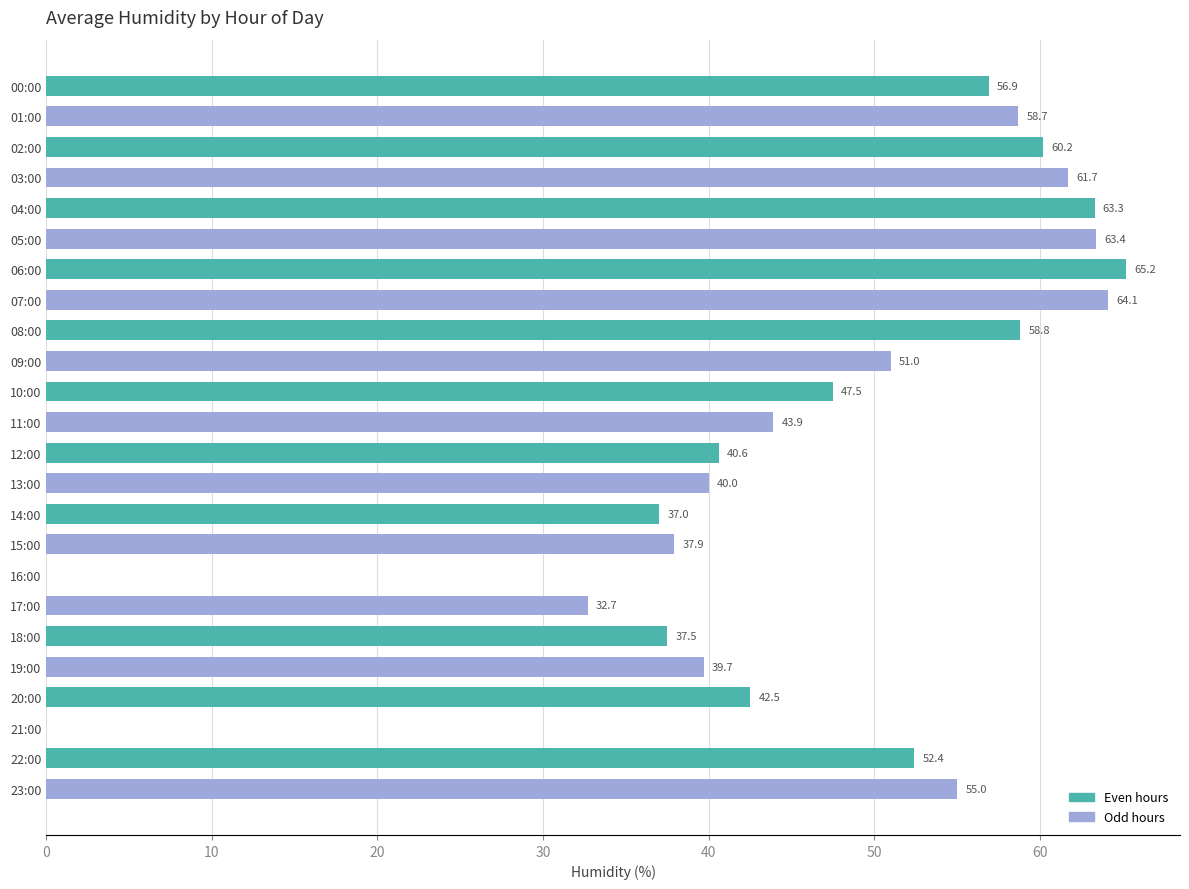

The value at 05:00 is 63.4. True or false?

True